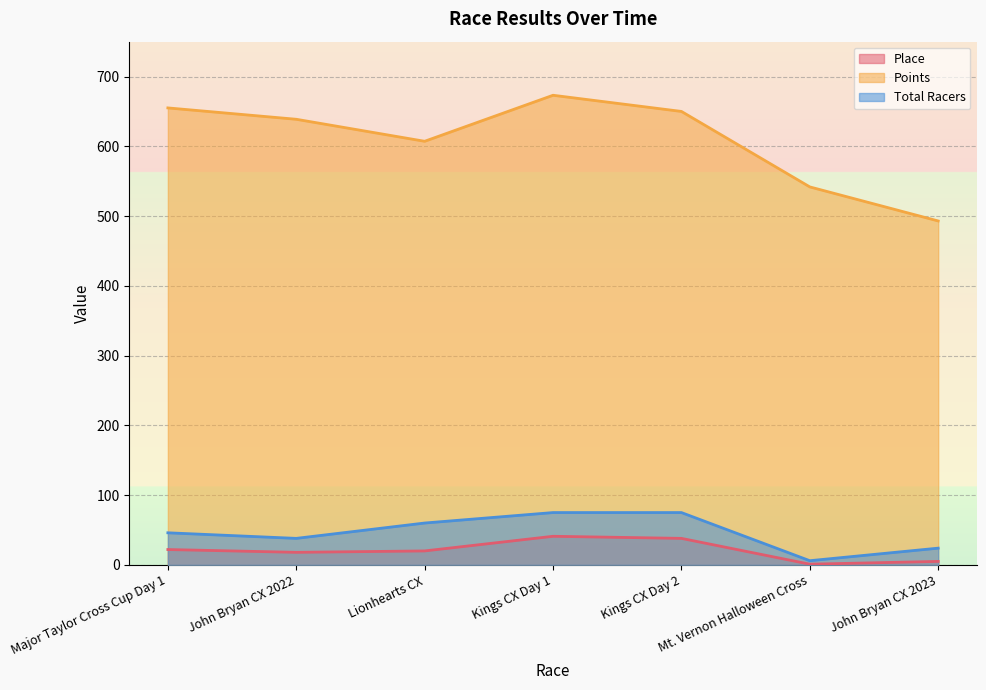

Is it true that Total Racers equals 108.0 at Lionhearts CX?

False